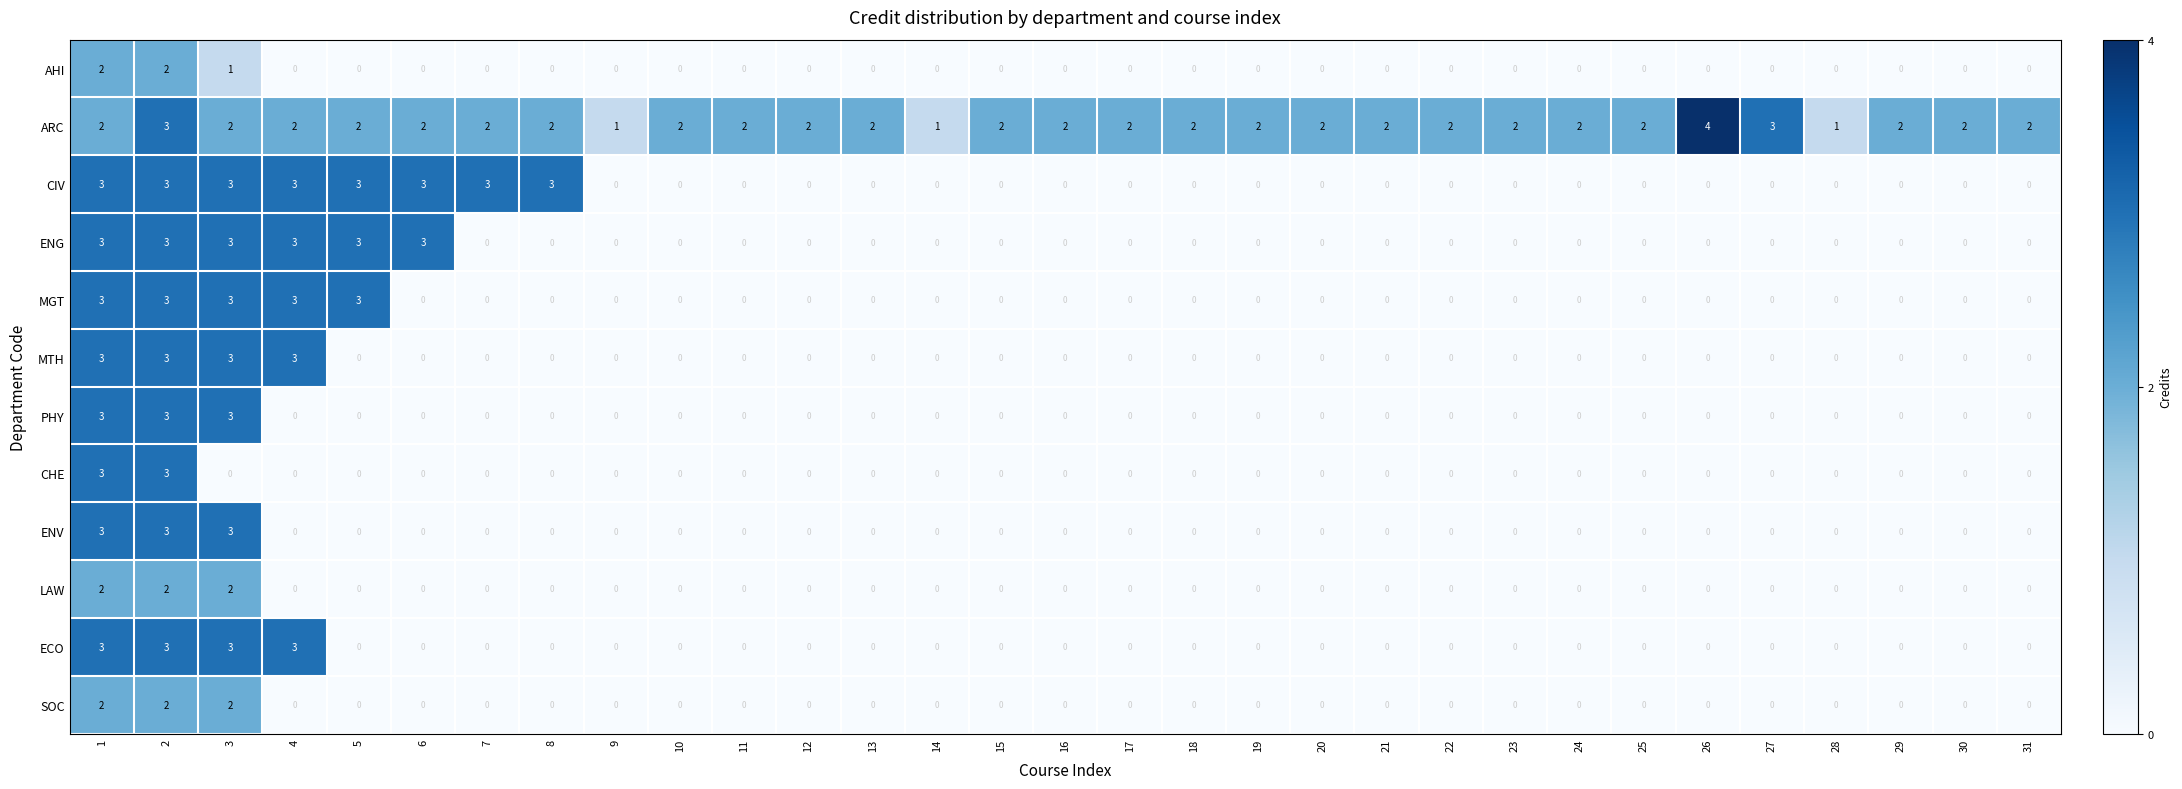

Between 14 and 21, which series saw the biggest shift?

ARC